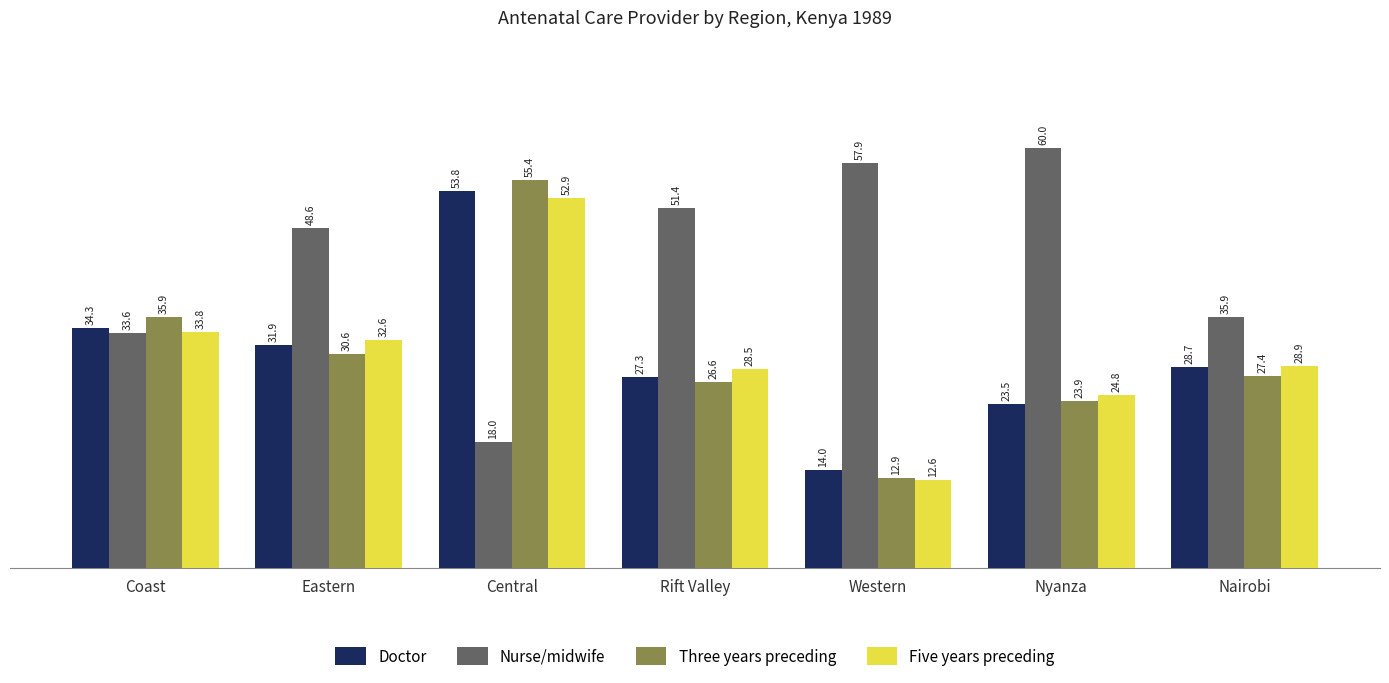

At which category is the sum across all series the highest?

Central